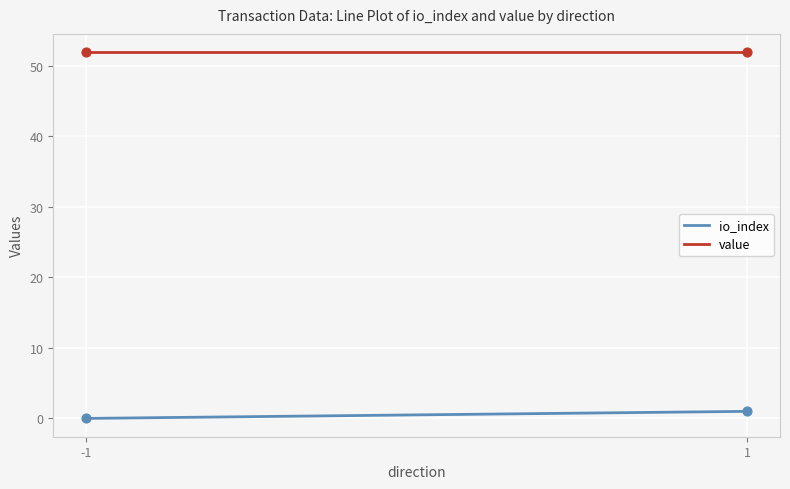

Which series has the largest total across all categories?

value